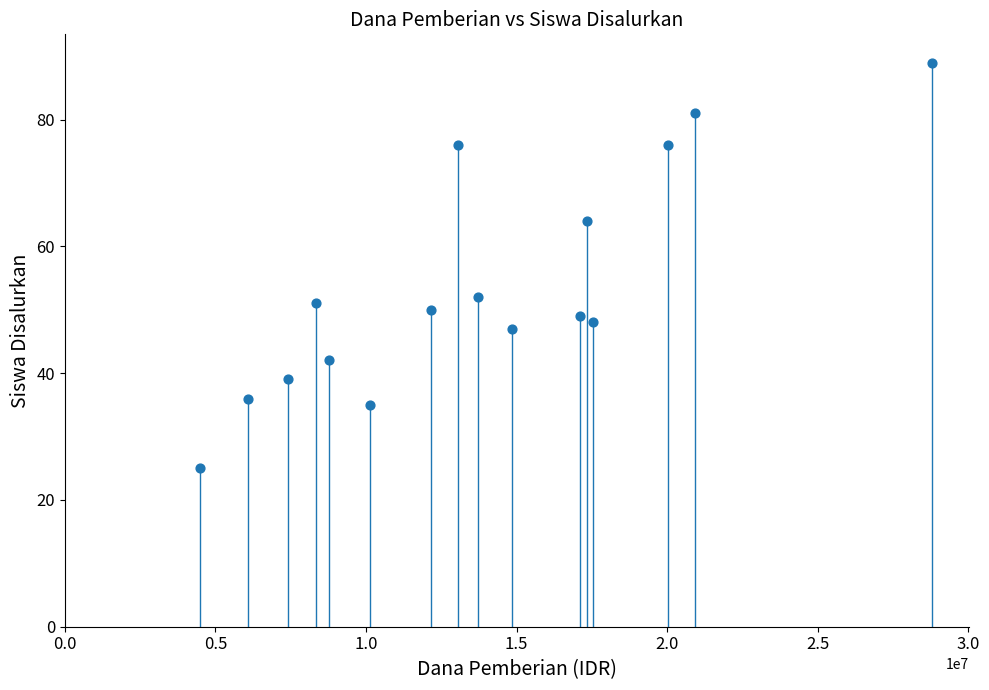

What Y value in the scatter plot is closest to 57?

52